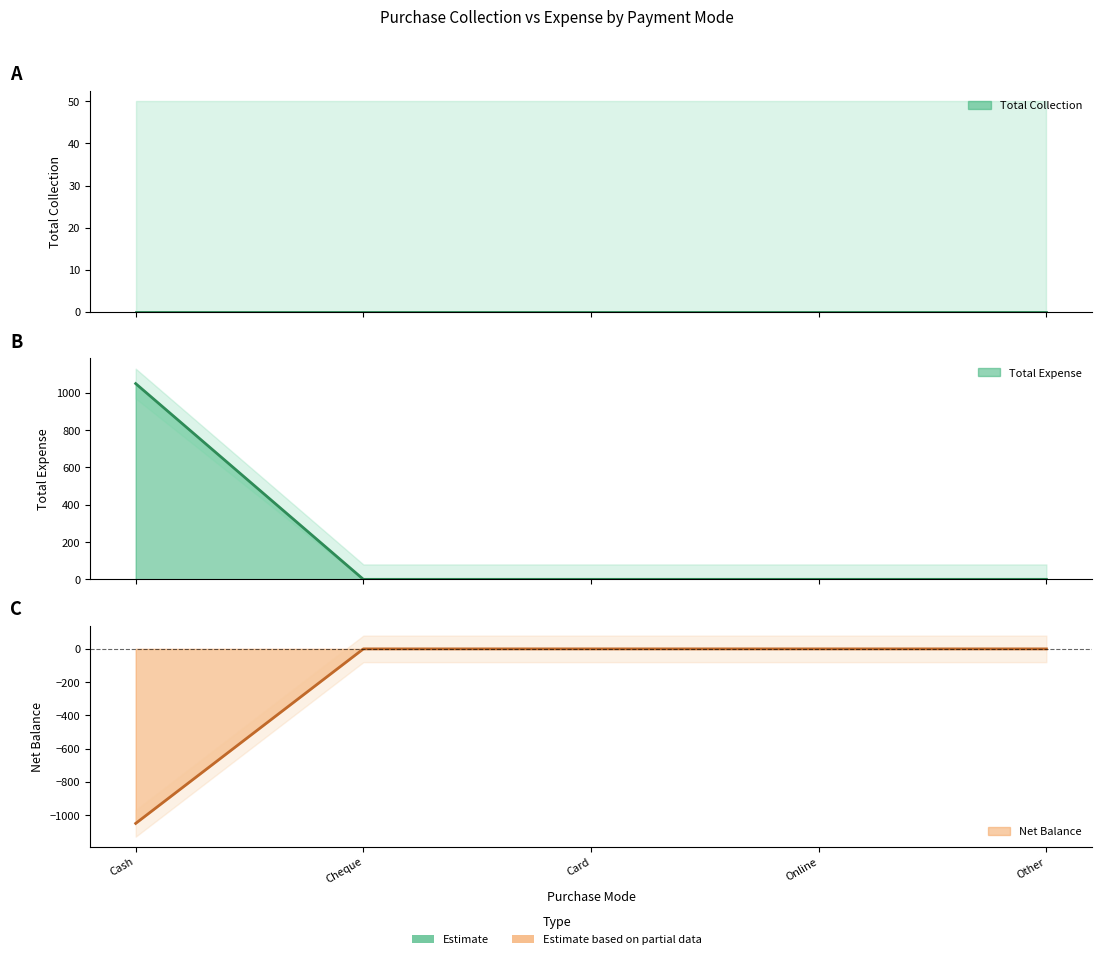

At which category does the chart reach its minimum across all series?

Cash